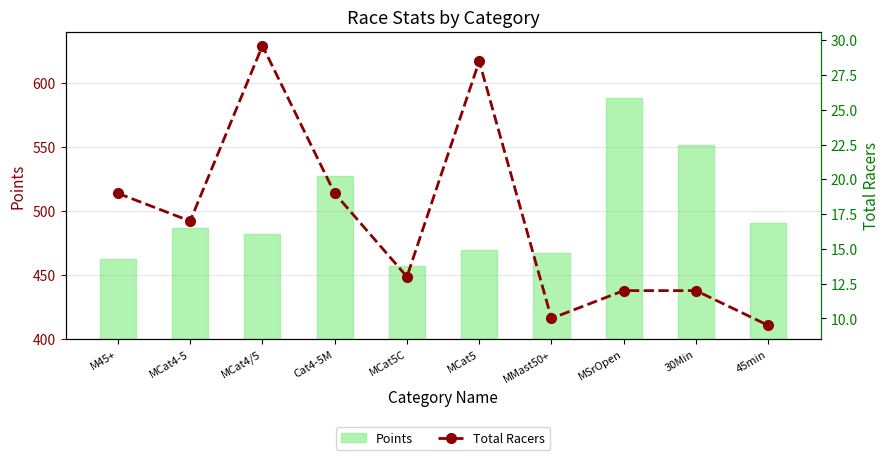

What is the total value across all series at MSrOpen?

599.9